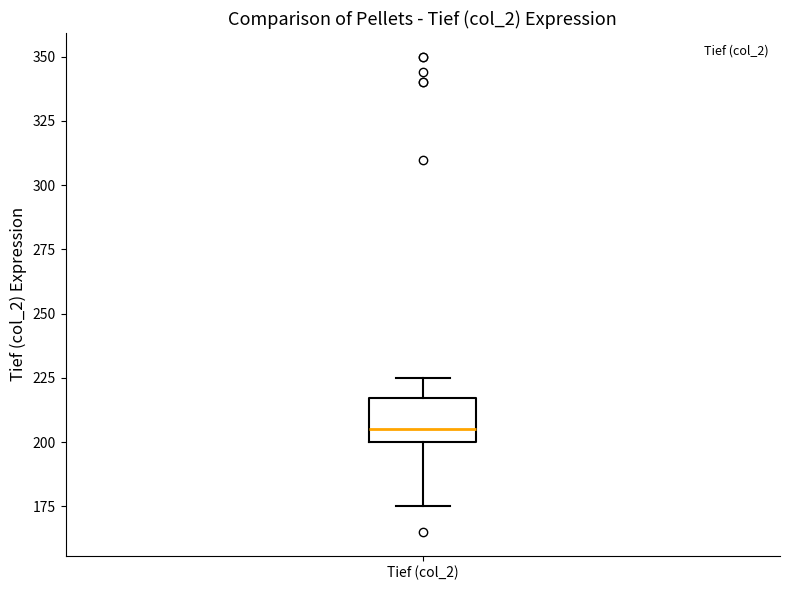

Where does the lower whisker of the box for Tief (col_2) end on the y-axis? The values are not printed on the chart, so give them approximately, as read against the axis.

175